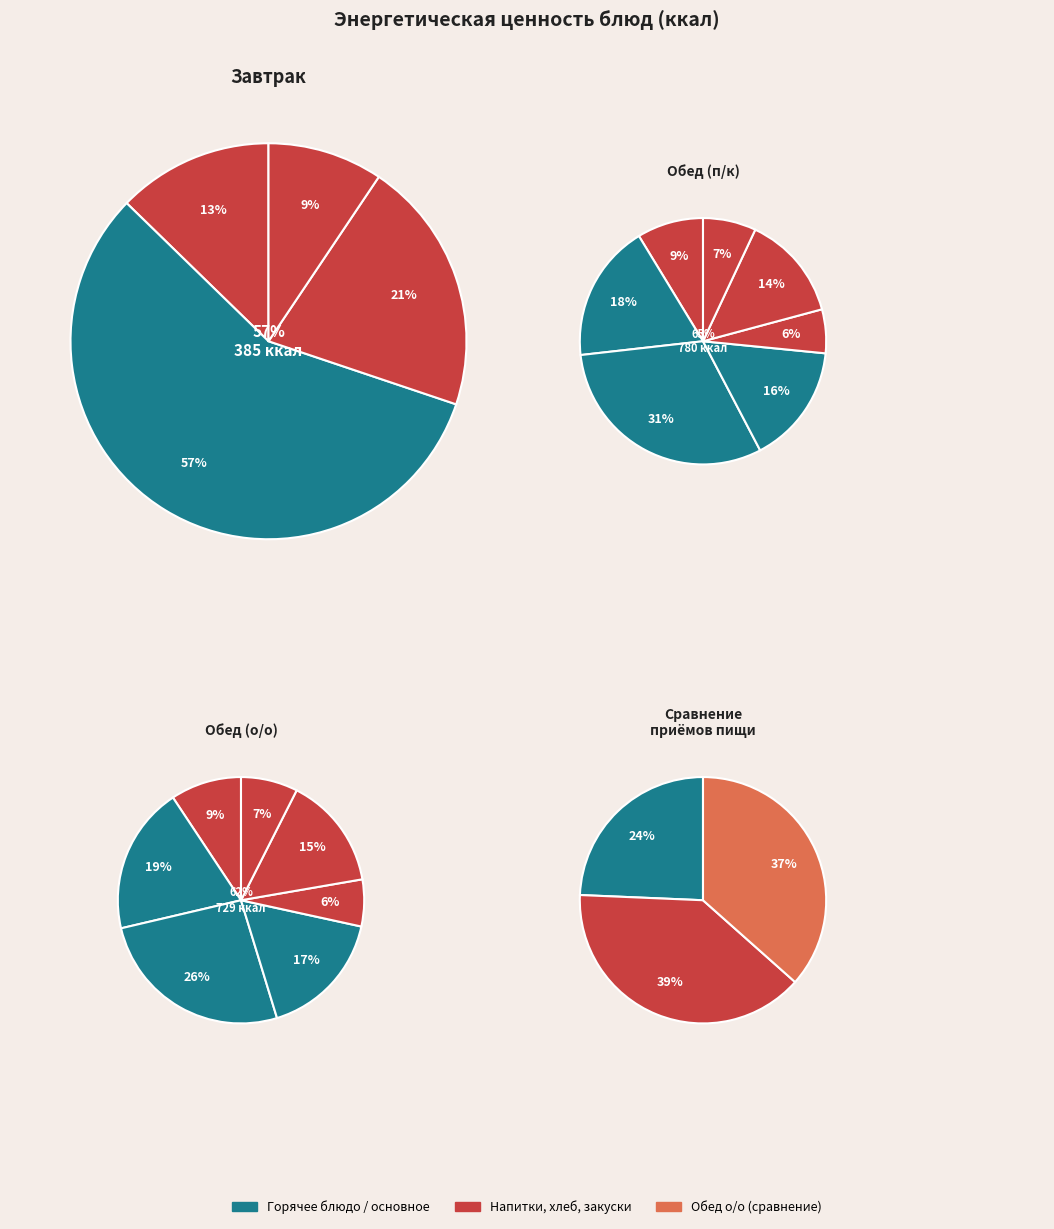

How many slices are in this pie chart?

3